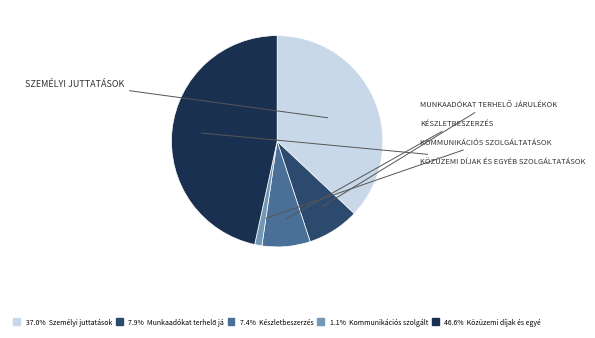

How many segments does this pie chart have?

5